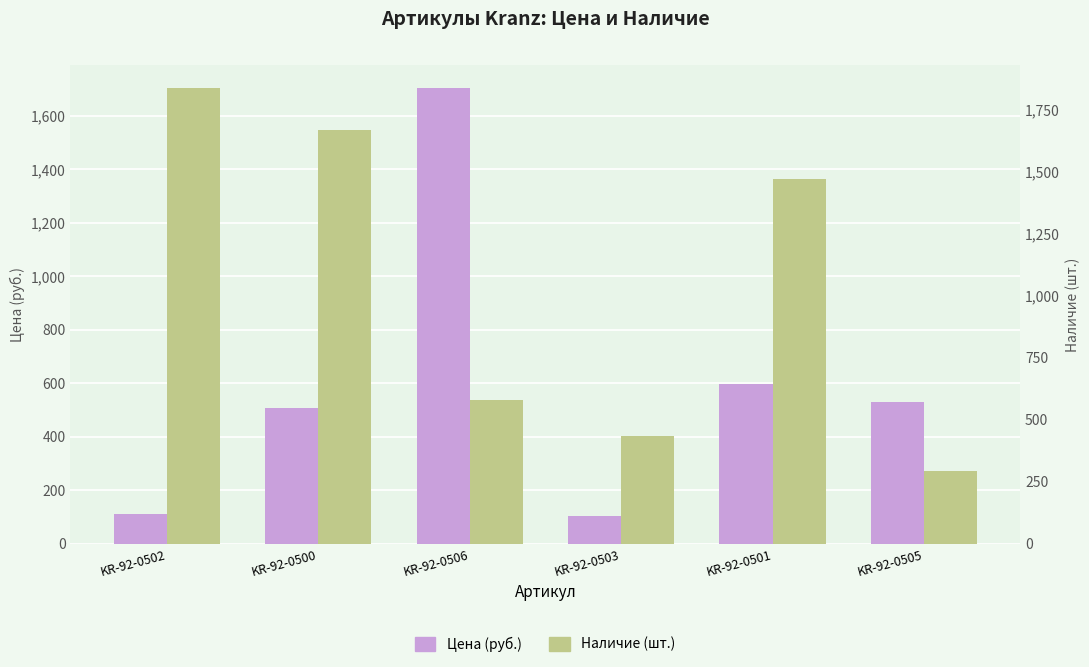

Reading right to left, extract all data points from this chart.

Цена (руб.): KR-92-0505=529.2	KR-92-0501=596.6	KR-92-0503=102.8	KR-92-0506=1705.2	KR-92-0500=507.9	KR-92-0502=112.8
Наличие (шт.): KR-92-0505=293.0	KR-92-0501=1470.0	KR-92-0503=432.0	KR-92-0506=580.0	KR-92-0500=1667.0	KR-92-0502=1837.0